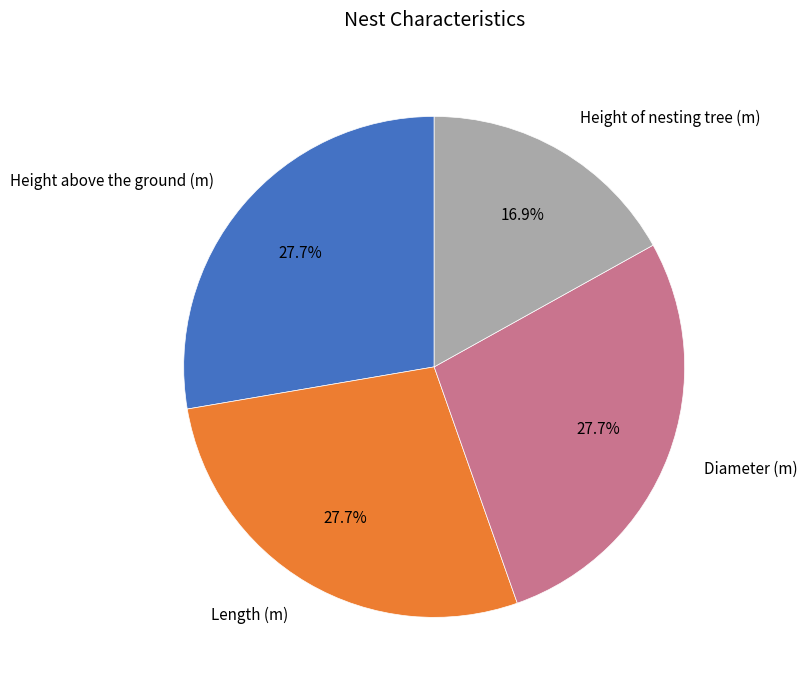

Does Height above the ground (m) represent more than half of the total?

No